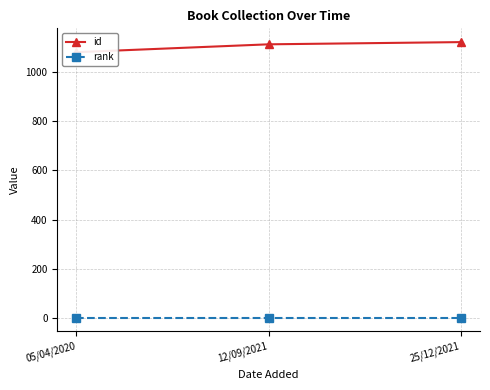

How many data points in id are less than 1113?

1